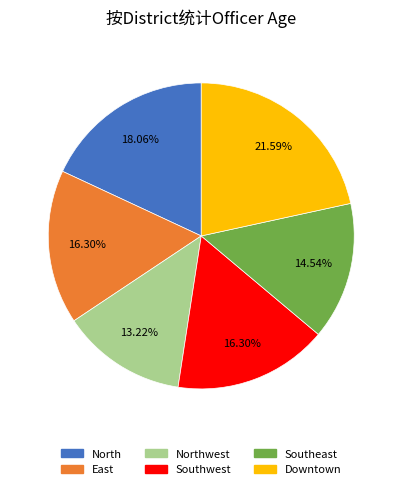

Is there a majority slice in this chart?

No